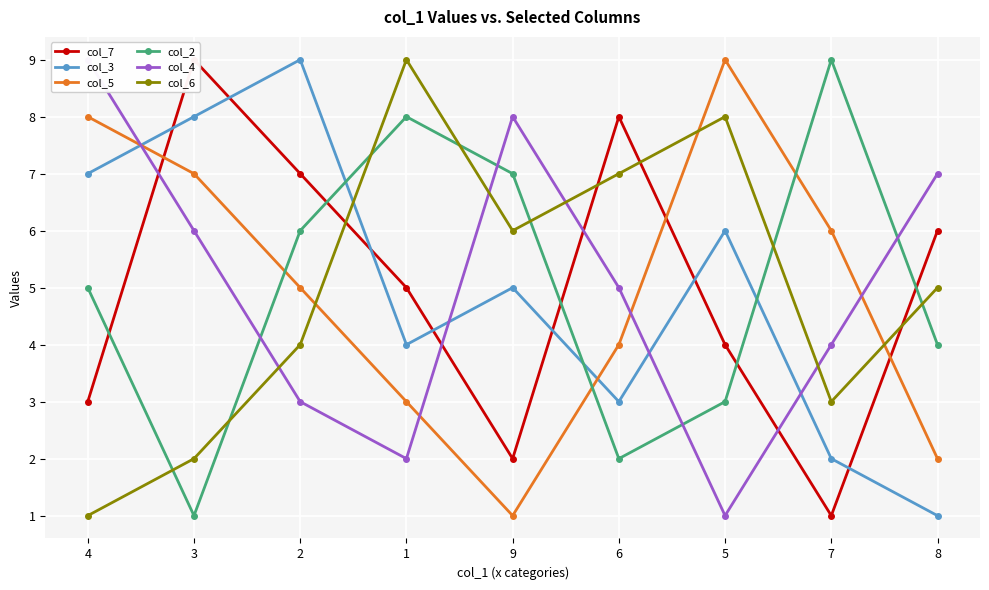

How many values in the col_5 series exceed 5?

4